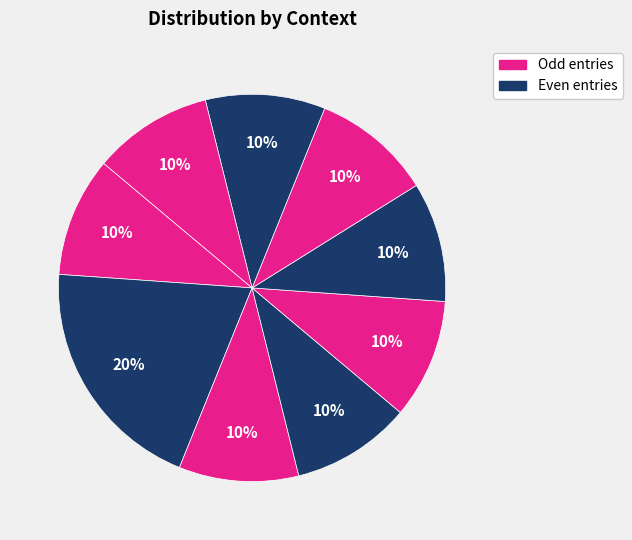

How many slices are in this pie chart?

9